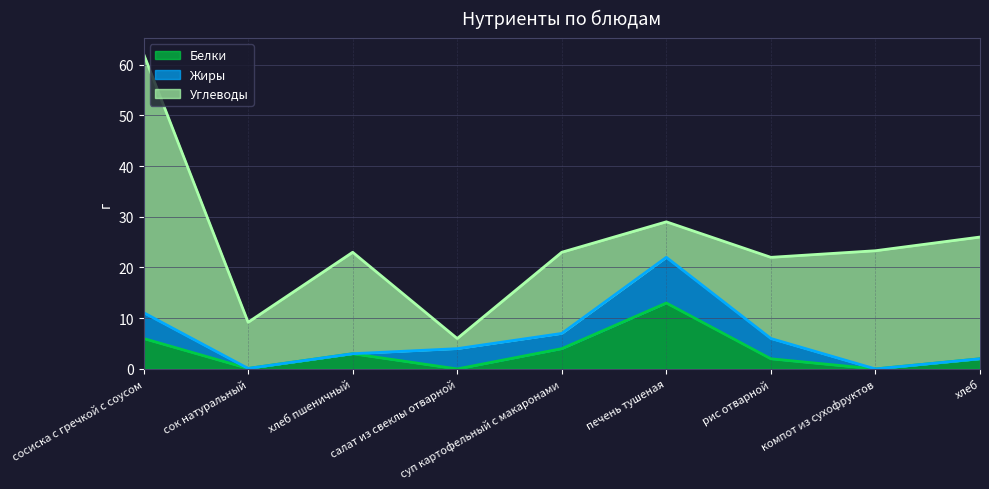

At рис отварной, list the series in order from smallest to largest.

Белки, Жиры, Углеводы